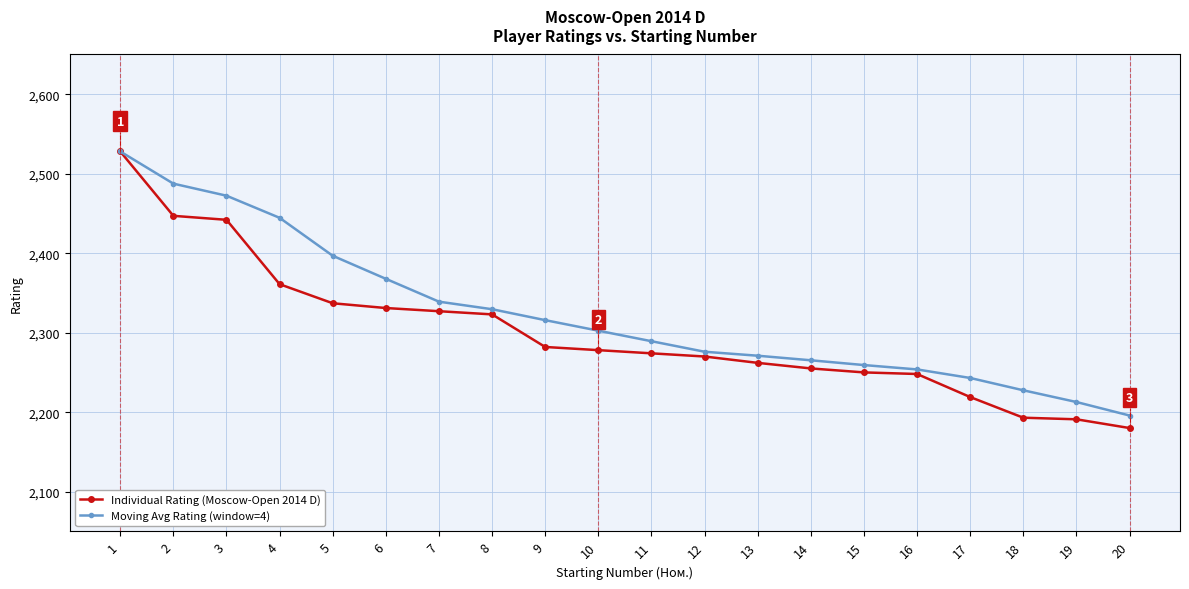

True or false: Moving Avg Rating (window=4) has a value of 3797.8 at 19.

False